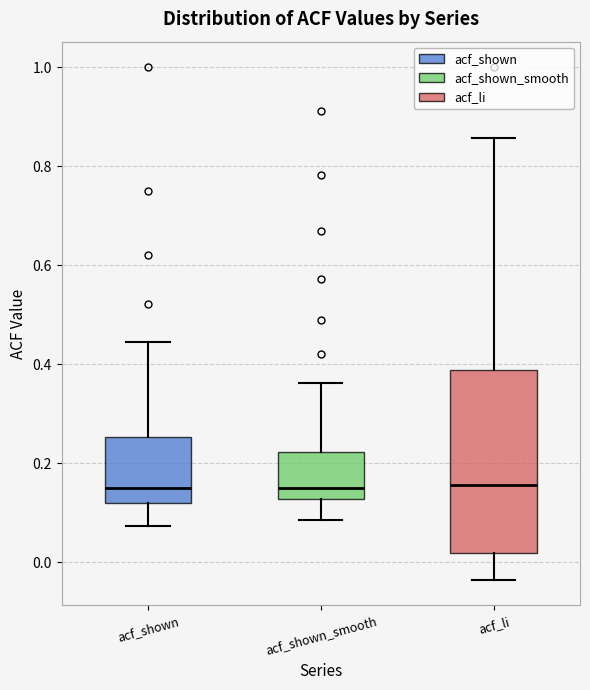

Reading left to right, read every box against the y-axis: the position of its median line, the range the box covers, and the ends of its whiskers. The values are not printed on the chart, so give them approximately, as read against the axis.

acf_shown: median 0.16, box 0.12 to 0.26, whiskers 0.08 to 0.44
acf_shown_smooth: median 0.14, box 0.12 to 0.22, whiskers 0.08 to 0.36
acf_li: median 0.16, box 0.02 to 0.38, whiskers -0.04 to 0.86